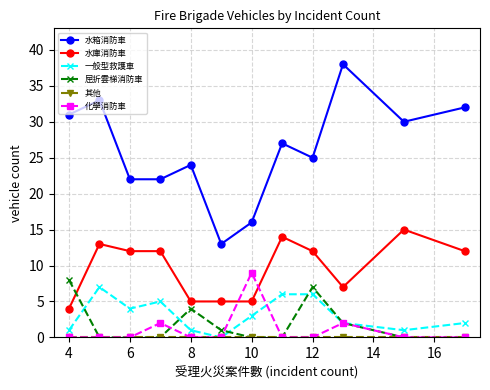

Which series has the largest range (max minus min)?

水箱消防車